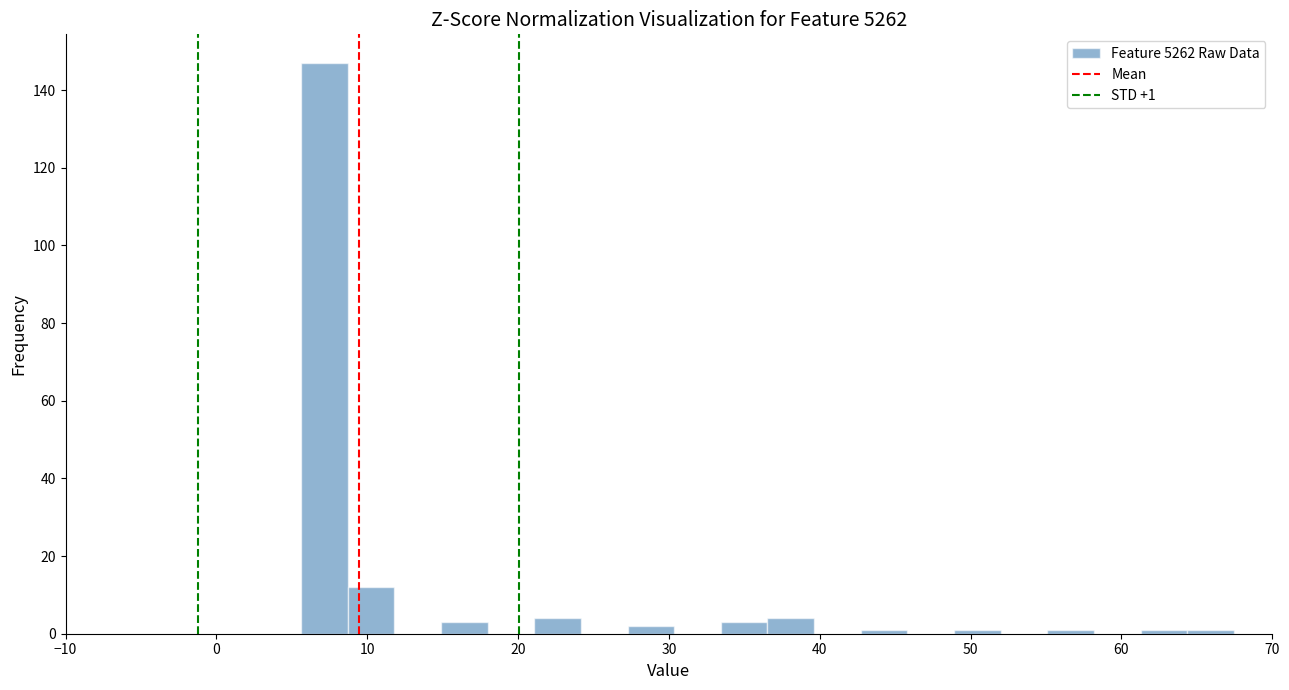

Around what value on the x-axis is the tallest bar? Give the approximate position of its centre, as read against the axis.

7